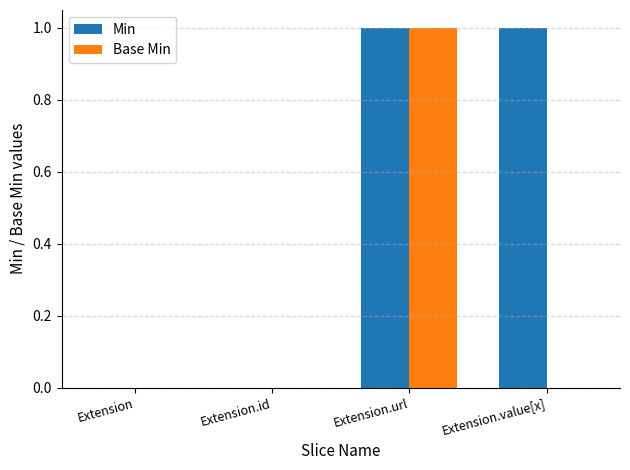

Is it true that Min equals 1 at Extension.url?

True